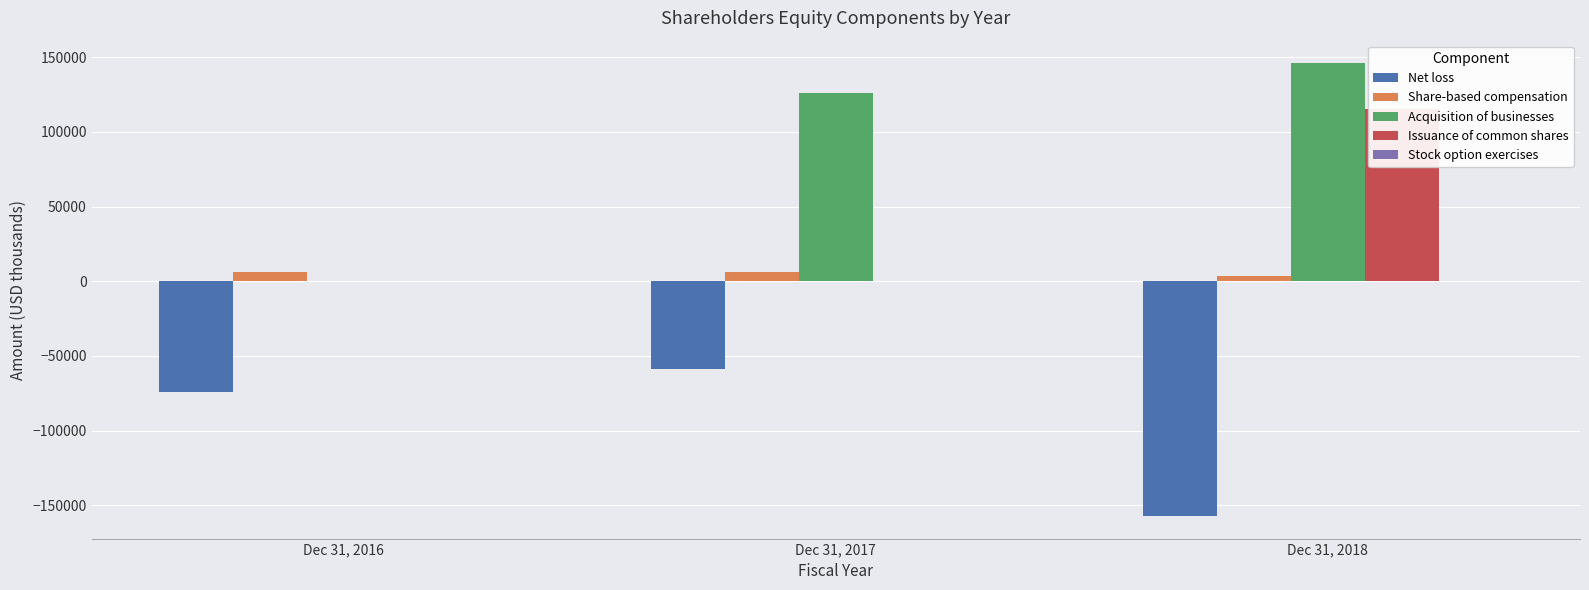

What is the difference between the Share-based compensation values at Dec 31, 2018 and Dec 31, 2016?

2776